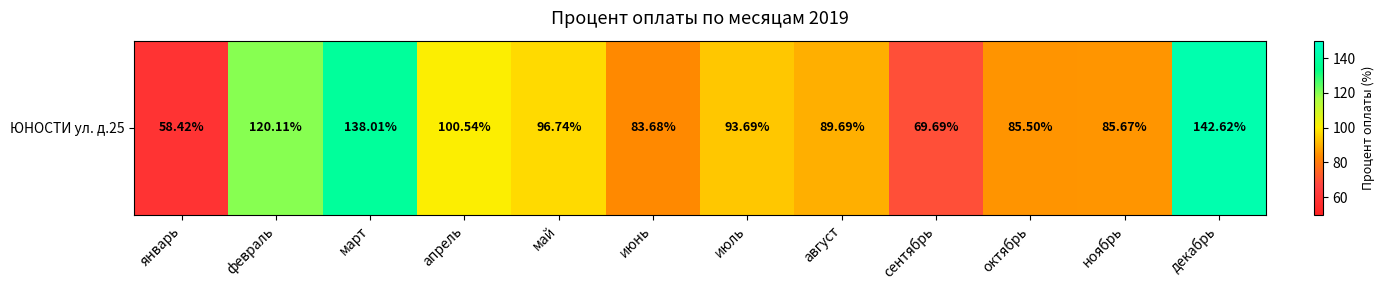

At which label is the value closest to 100?

апрель